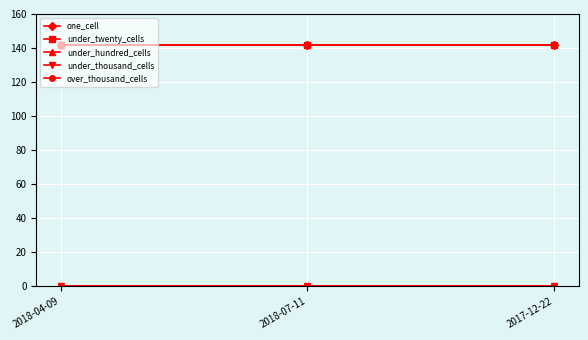

At which category does the chart reach its minimum across all series?

2018-04-09